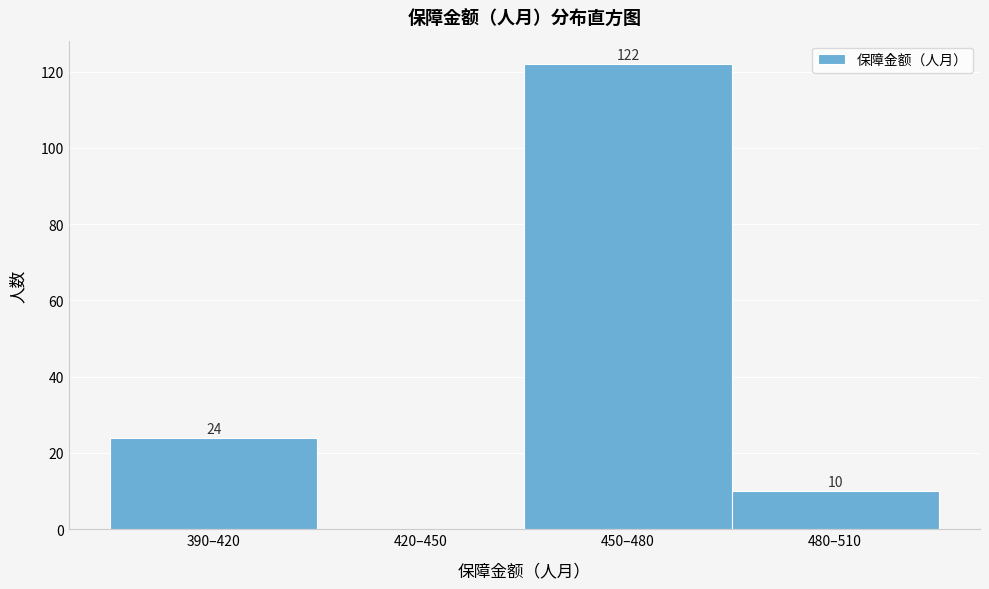

Reading right to left, list all the values displayed in this chart.

480–510=10	450–480=122	420–450=0	390–420=24